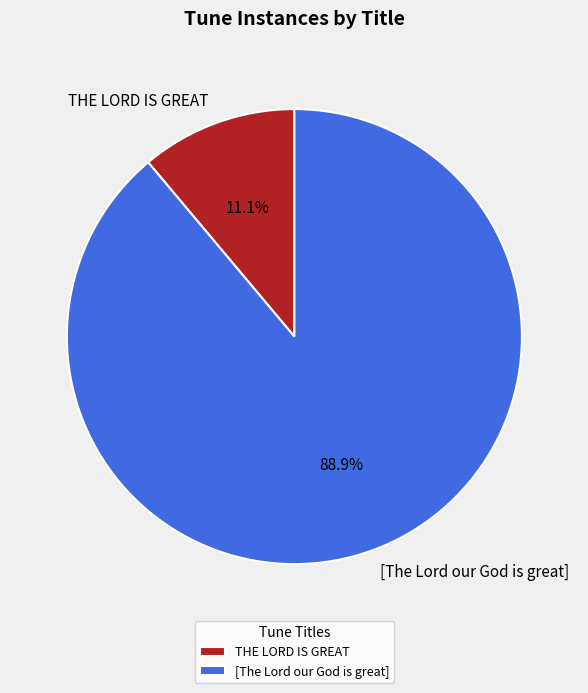

Which category has the smallest portion of the pie?

THE LORD IS GREAT